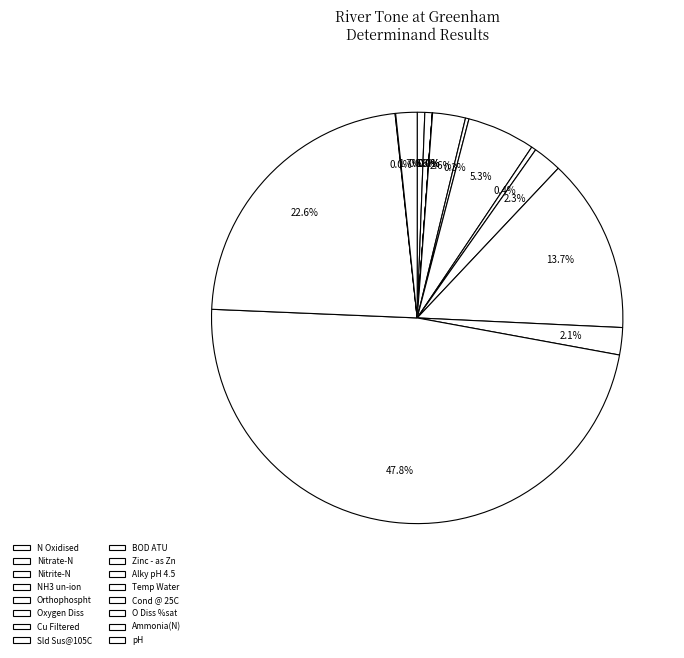

Does Zinc - as Zn represent more than half of the total?

No